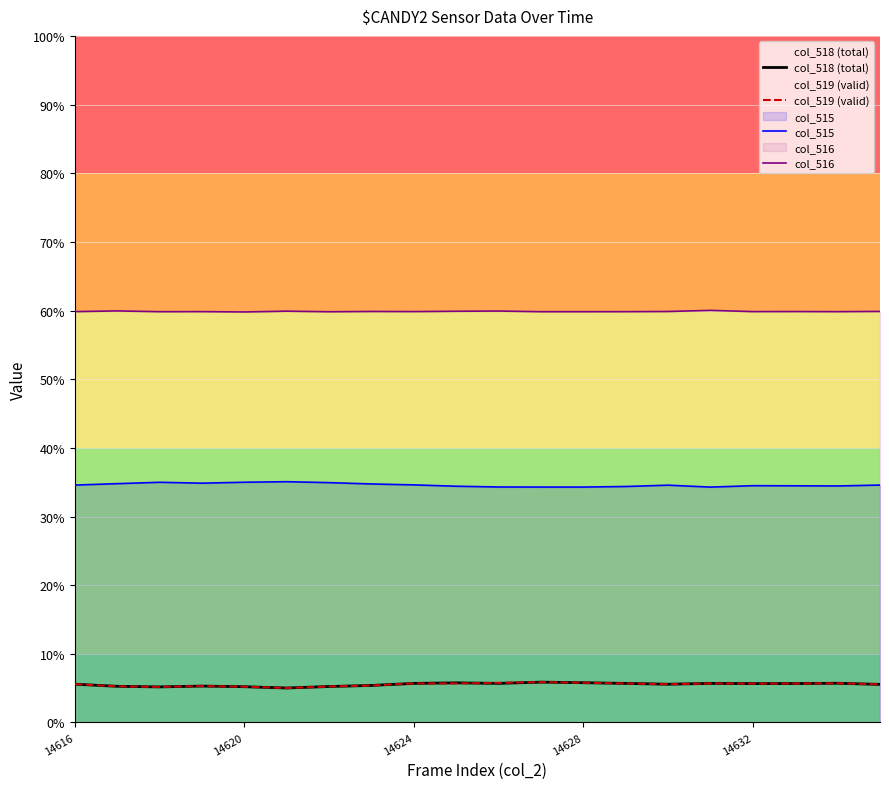

In col_516, how many points are lower than both neighbors (excluding endpoints)?

6